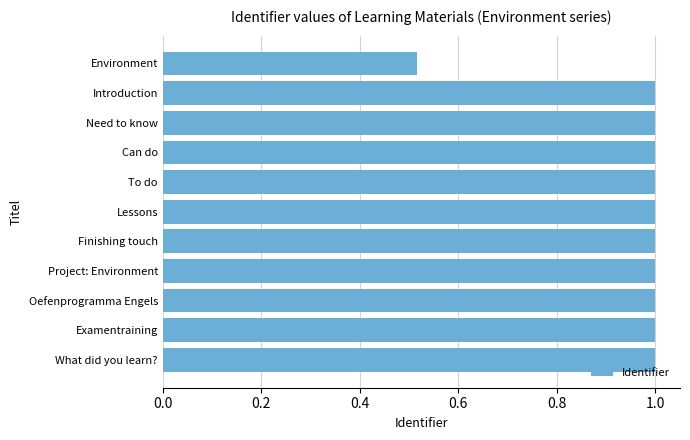

Which category has the lowest value across all series?

Environment